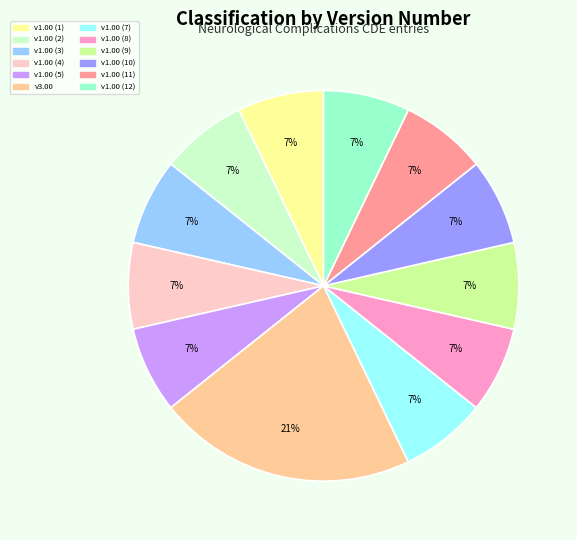

How many segments does this pie chart have?

12